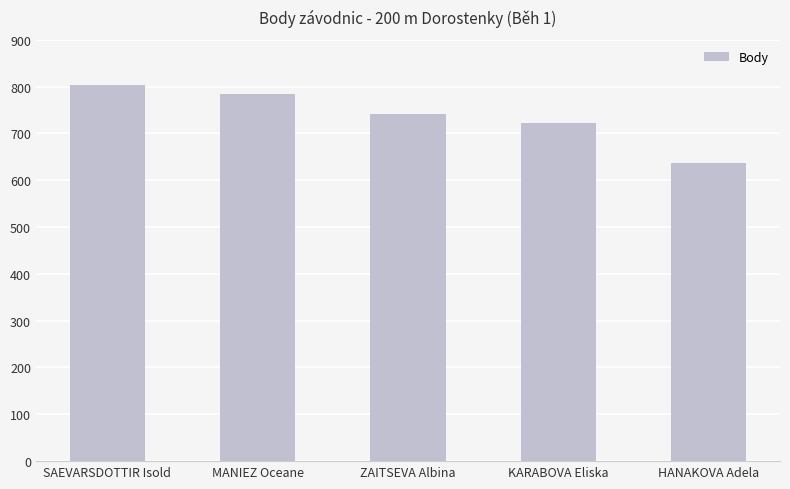

The chart shows a value of 784 at MANIEZ Oceane. True or false?

True